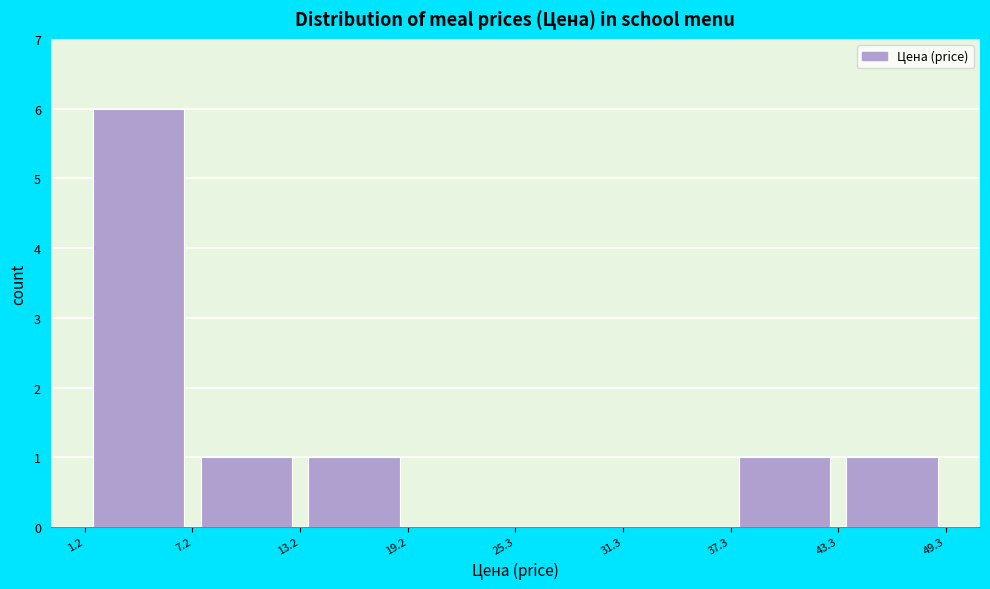

Reading left to right, transcribe this chart: for each bar, give the range it covers on the x-axis and its height. The values are not printed on the chart, so give them approximately, as read against the axis.

1.2 to 7.2: 6
7.2 to 13.2: 1
13.2 to 19.2: 1
19.2 to 25.3: 0
25.3 to 31.3: 0
31.3 to 37.3: 0
37.3 to 43.3: 1
43.3 to 49.3: 1